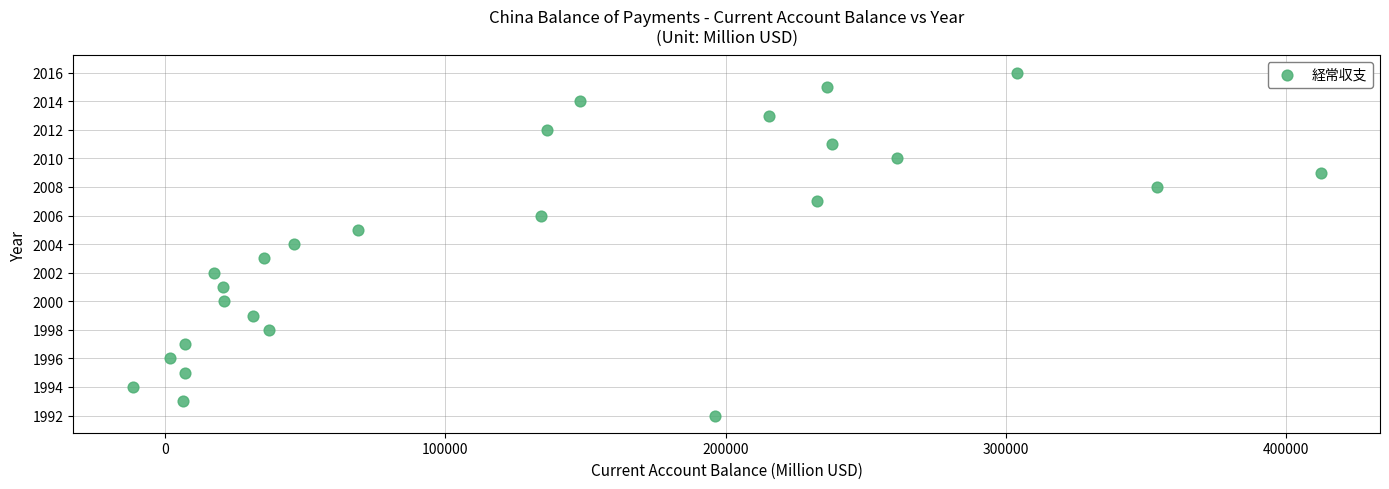

What is the range of Y values (max minus min)?

24